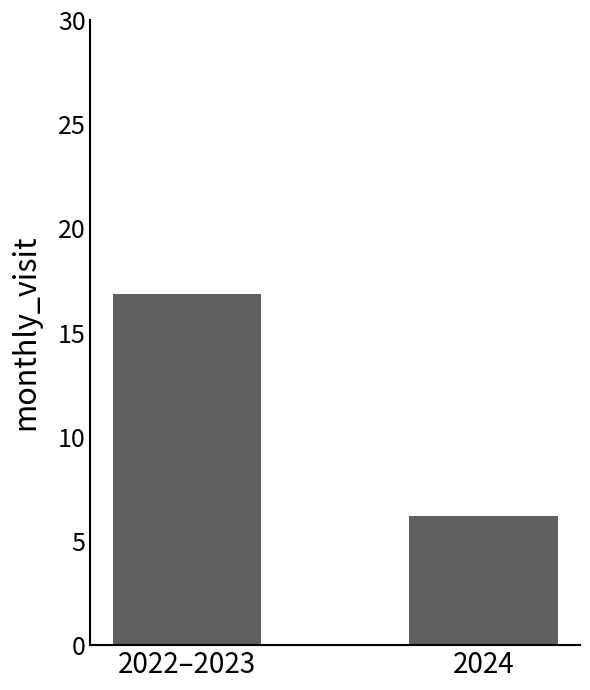

How many data points are above 16?

1